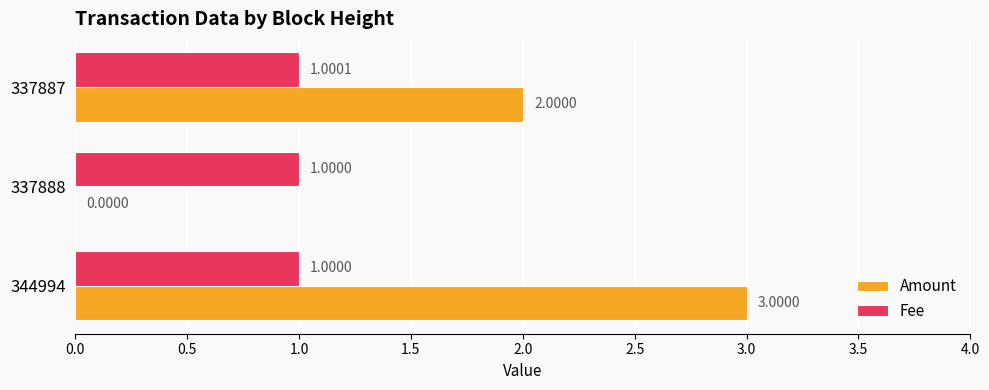

What is the sum of the Fee values at 337887 and 337888?

2.0